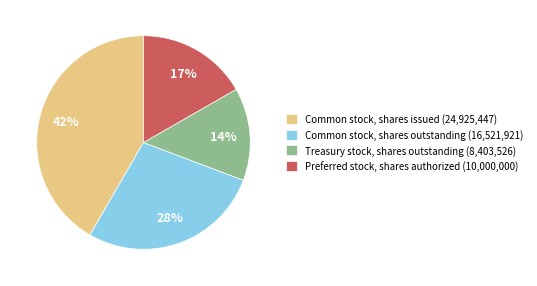

Between Treasury stock, shares outstanding and Preferred stock, shares authorized, which is larger?

Preferred stock, shares authorized